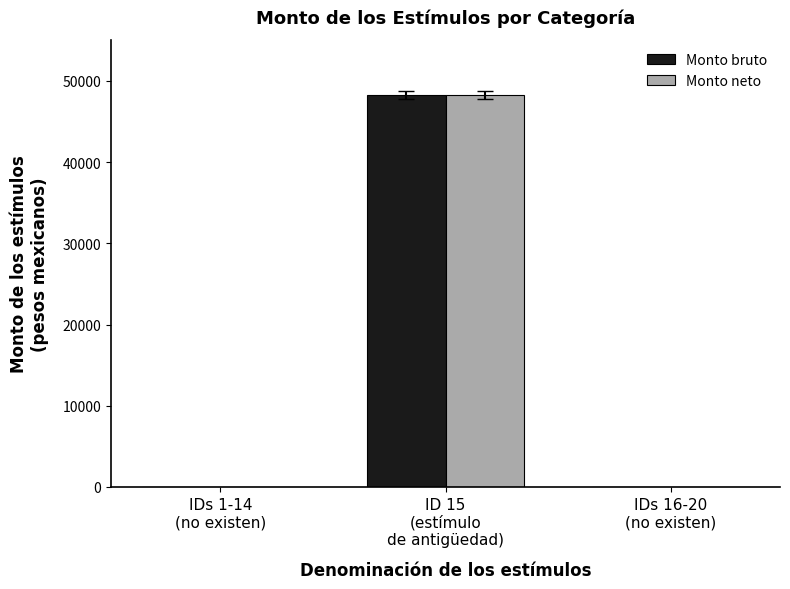

How many distinct data groups are displayed?

2